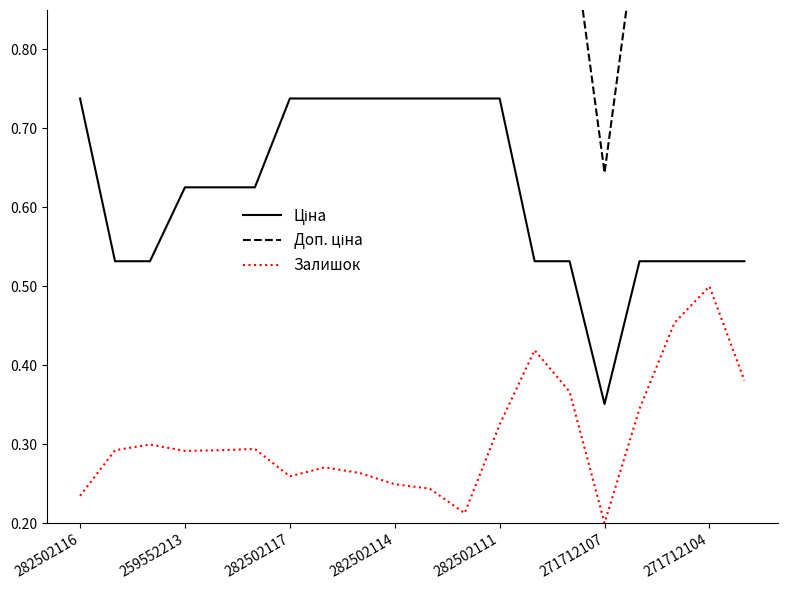

How many lines are shown in the chart?

3